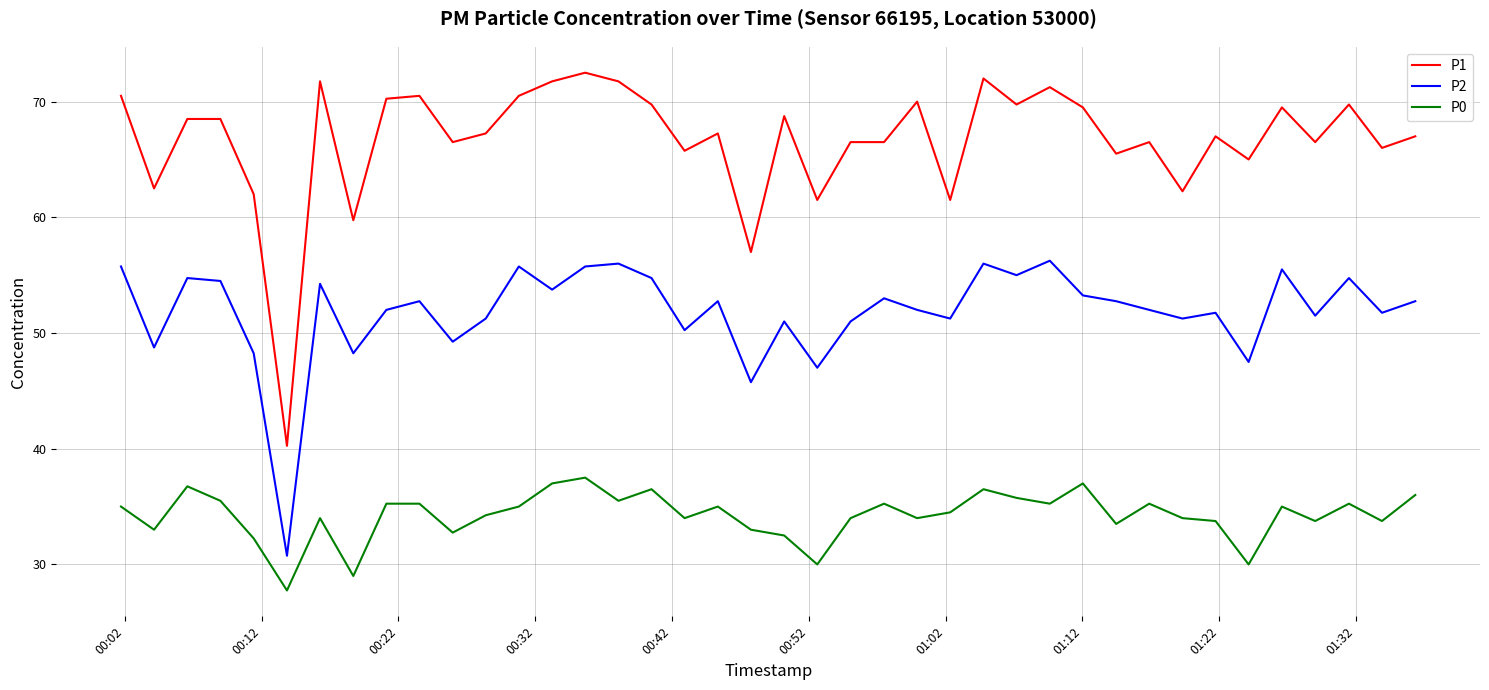

List the series in order of their peak value, lowest first.

P0, P2, P1